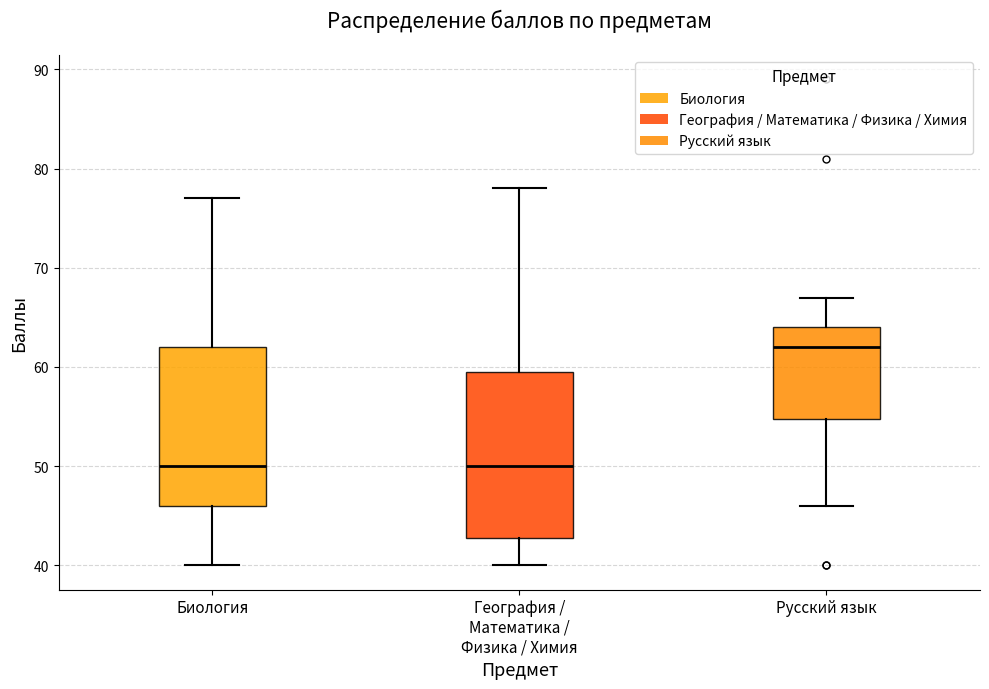

Reading left to right, read every box against the y-axis: the position of its median line, the range the box covers, and the ends of its whiskers. The values are not printed on the chart, so give them approximately, as read against the axis.

Биология: median 50, box 46 to 62, whiskers 40 to 77
География / Математика / Физика / Химия: median 50, box 43 to 60, whiskers 40 to 78
Русский язык: median 62, box 55 to 64, whiskers 46 to 67